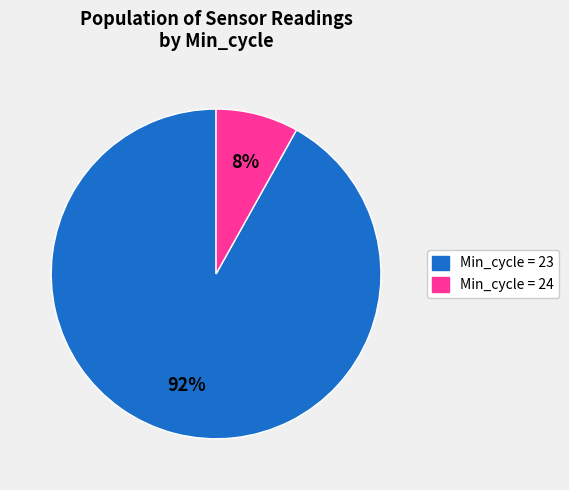

To the nearest percent, what is the difference between the largest and smallest slice percentages?

84%